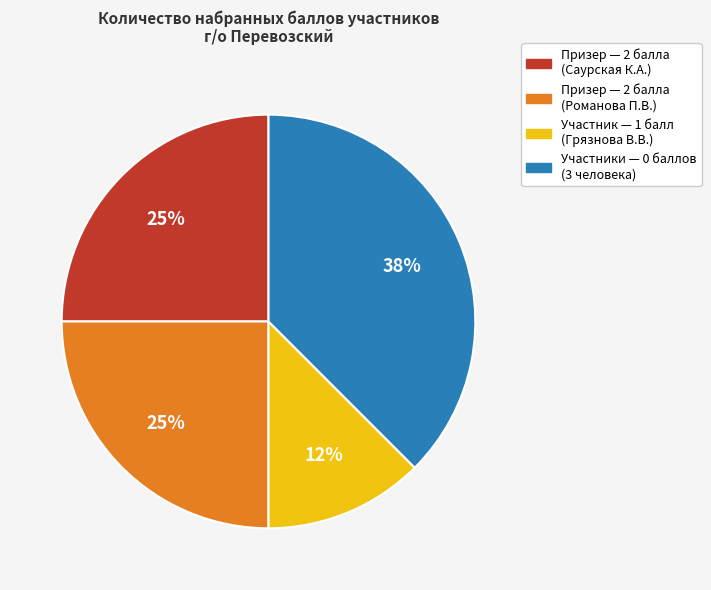

Is there a majority slice in this chart?

No